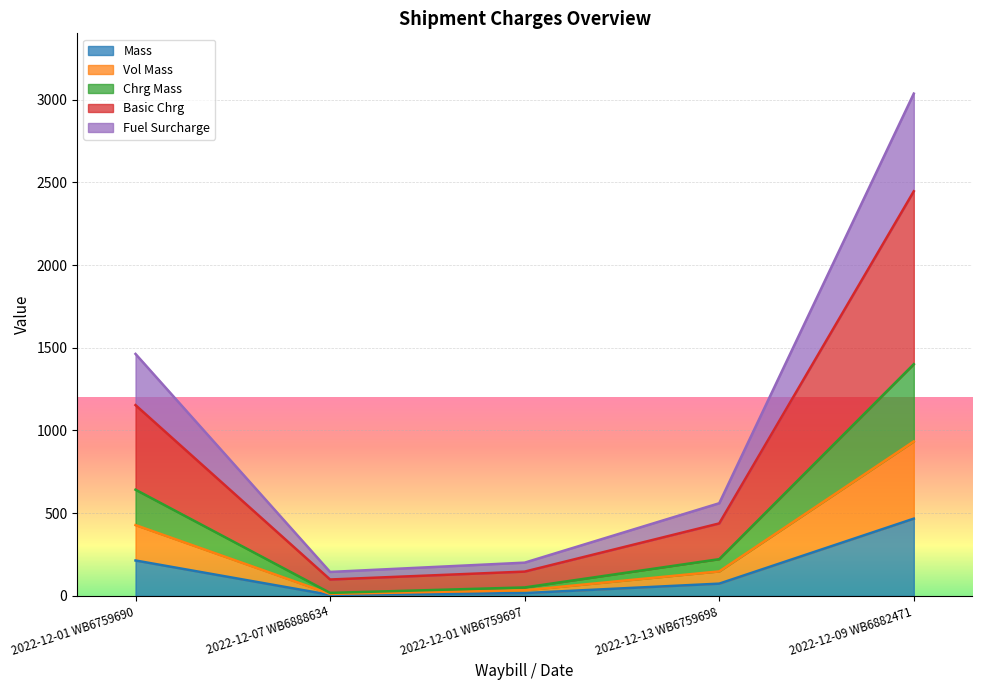

What position from the right is 2022-12-13 WB6759698?

2